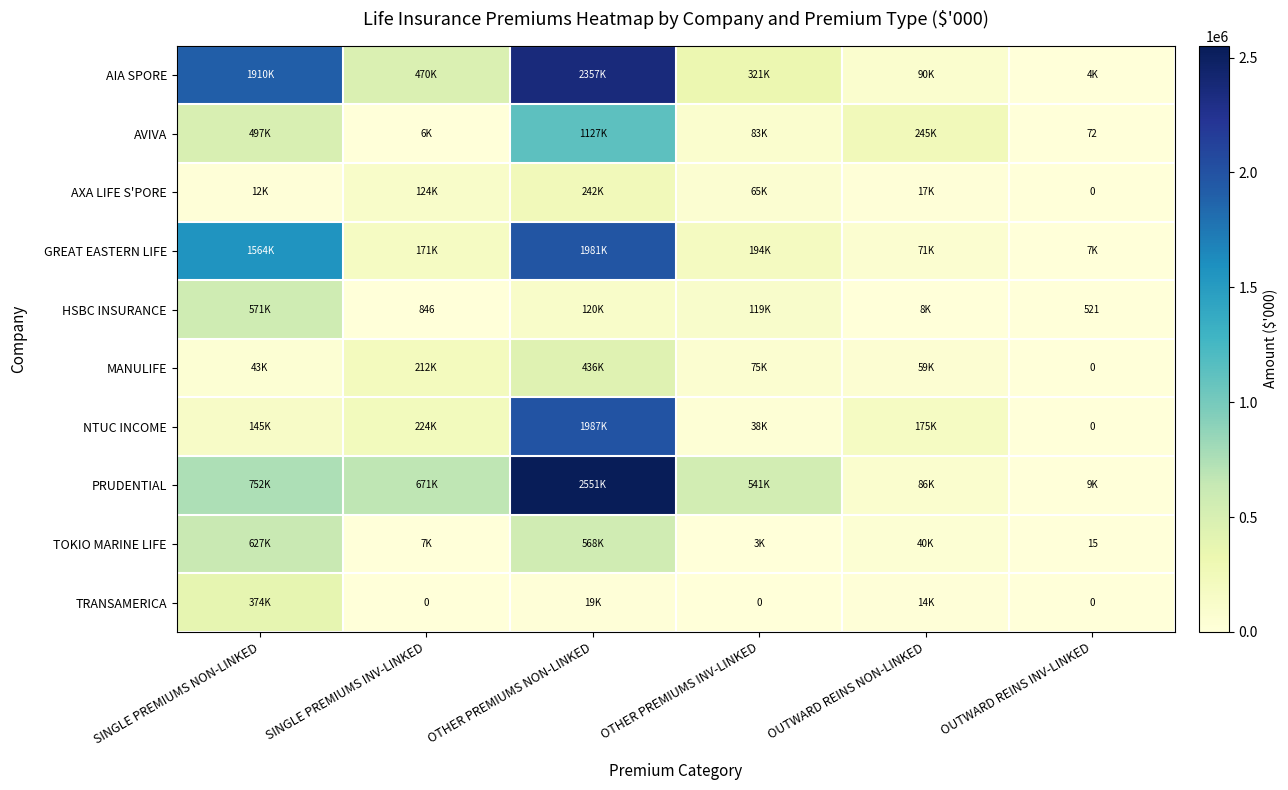

What is the average value of the GREAT EASTERN LIFE series?

664751.8